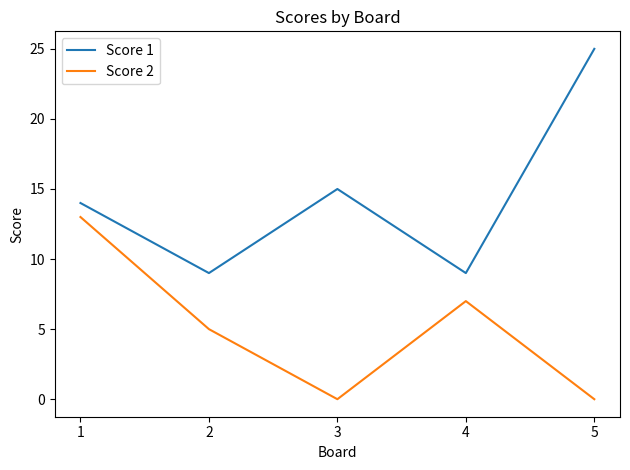

True or false: Score 2 and Score 1 cross at least once.

False